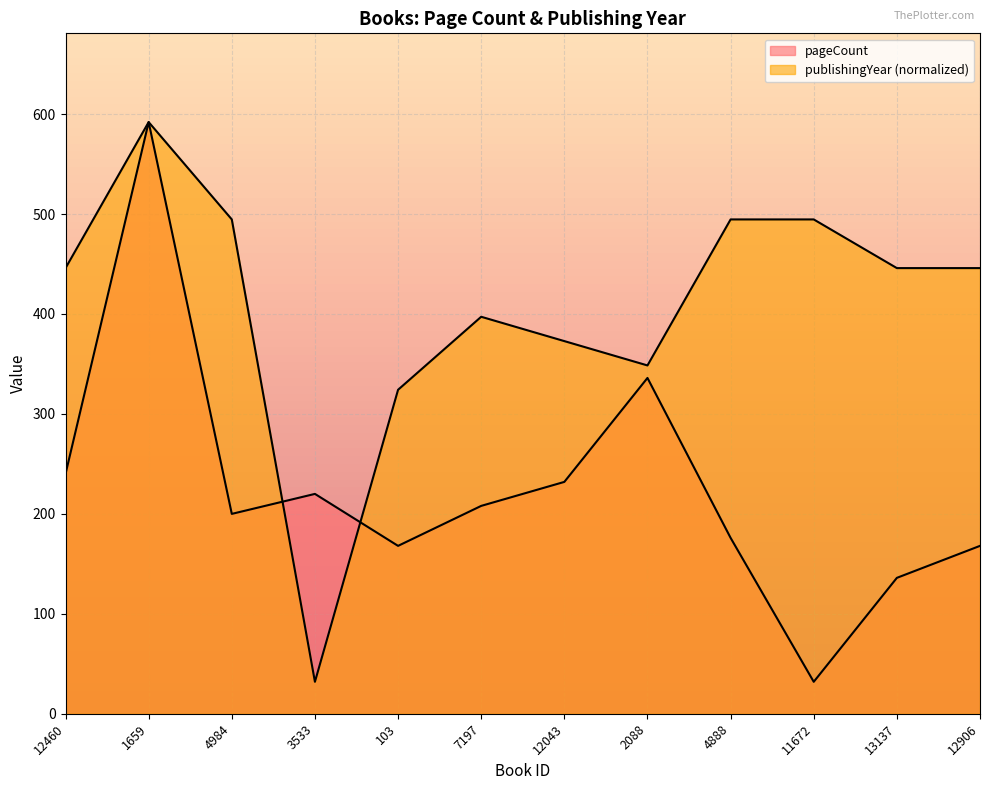

Where is pageCount nearest to the value 312?

2088